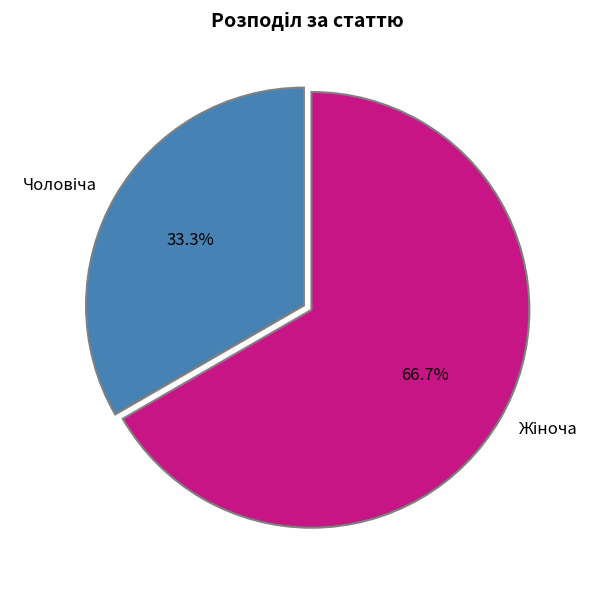

What is the largest slice in the pie chart?

Жіноча